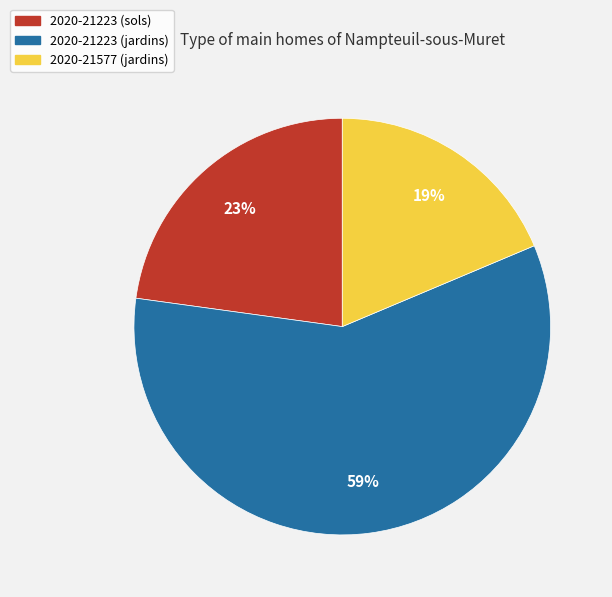

To the nearest percent, what portion does 2020-21577 (jardins) represent?

19%